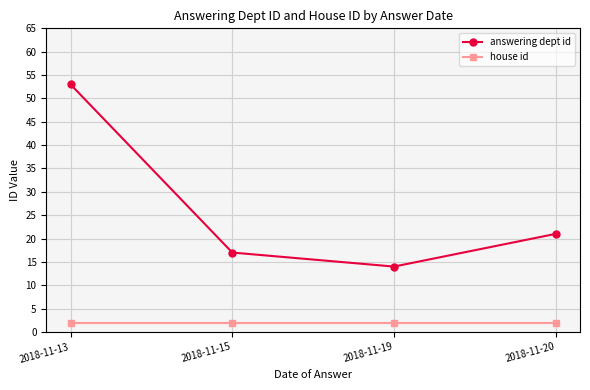

Rank the series by their maximum value, from lowest to highest.

house id, answering dept id